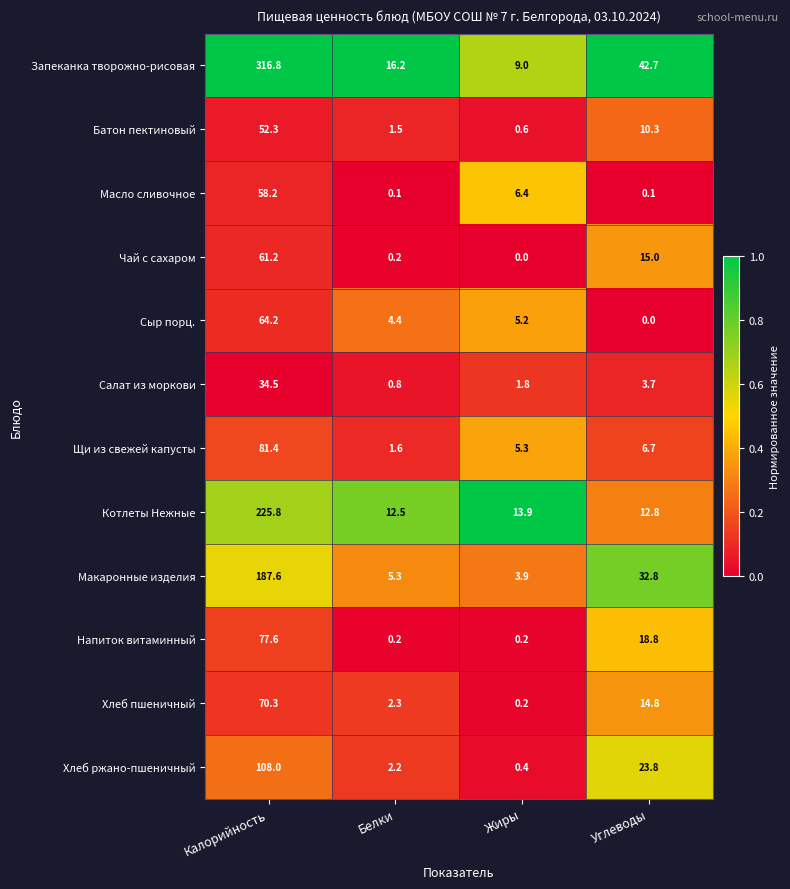

What is the difference between the second highest and minimum values in the Хлеб ржано-пшеничный series?

23.4